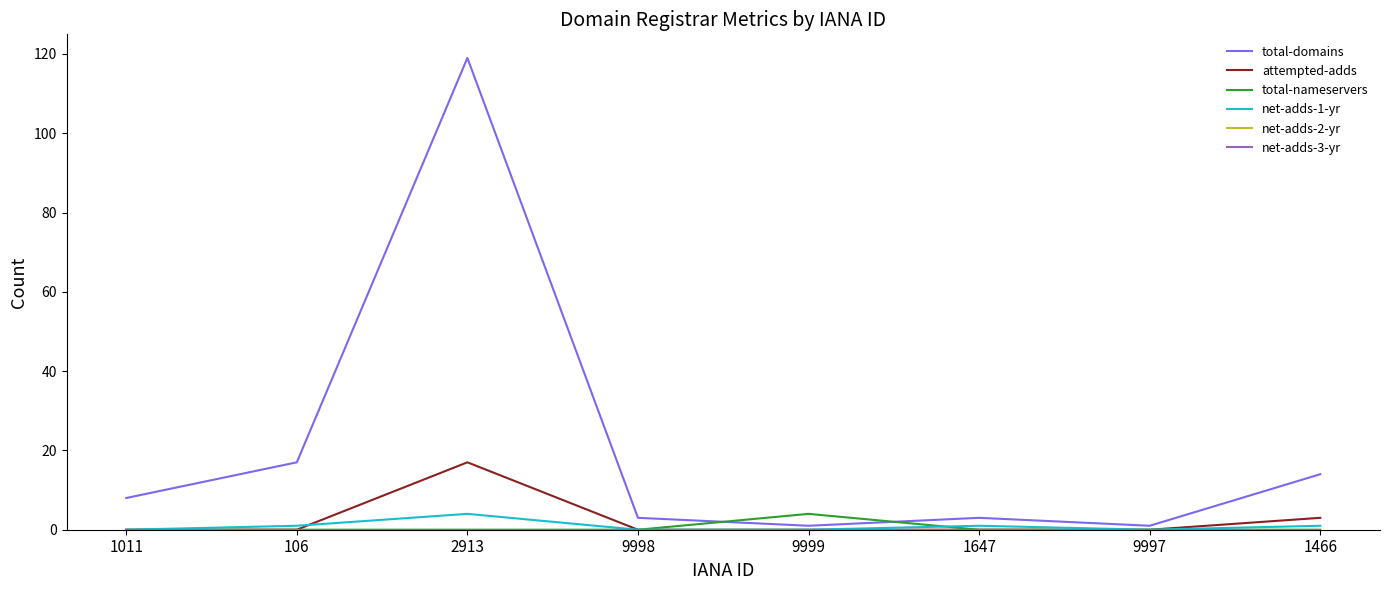

Which category has the highest value across all series?

2913